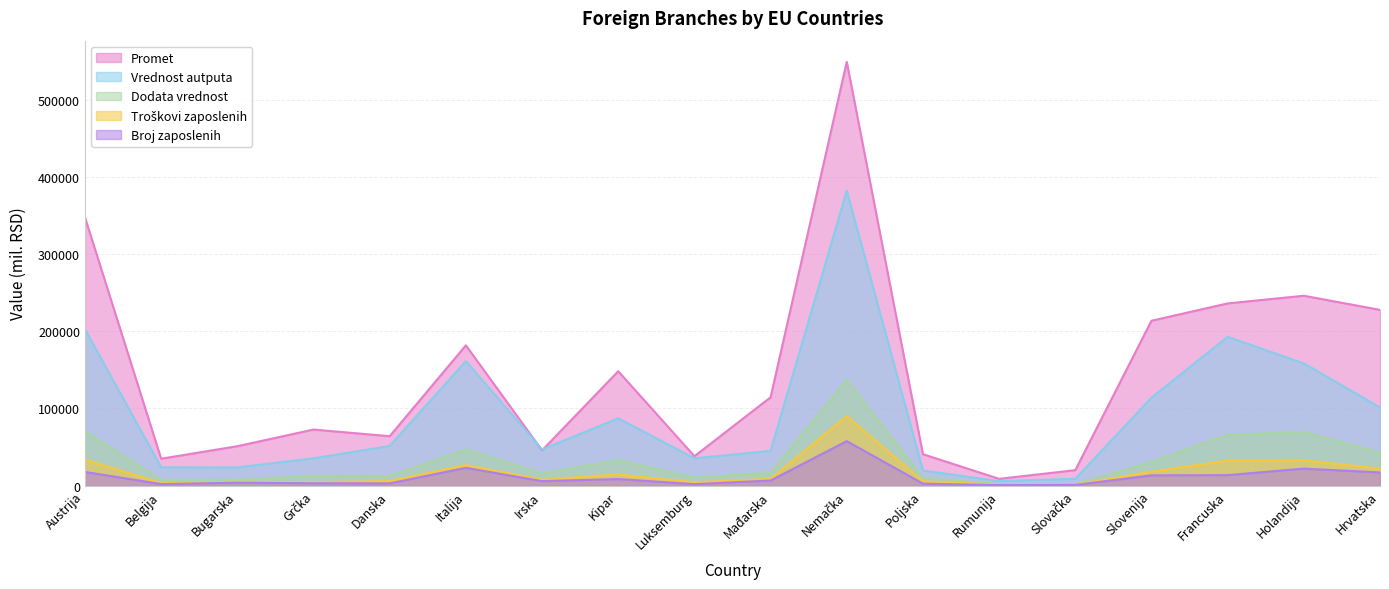

Rank the series by their maximum value, from lowest to highest.

Broj zaposlenih, Troškovi zaposlenih, Dodata vrednost, Vrednost autputa, Promet